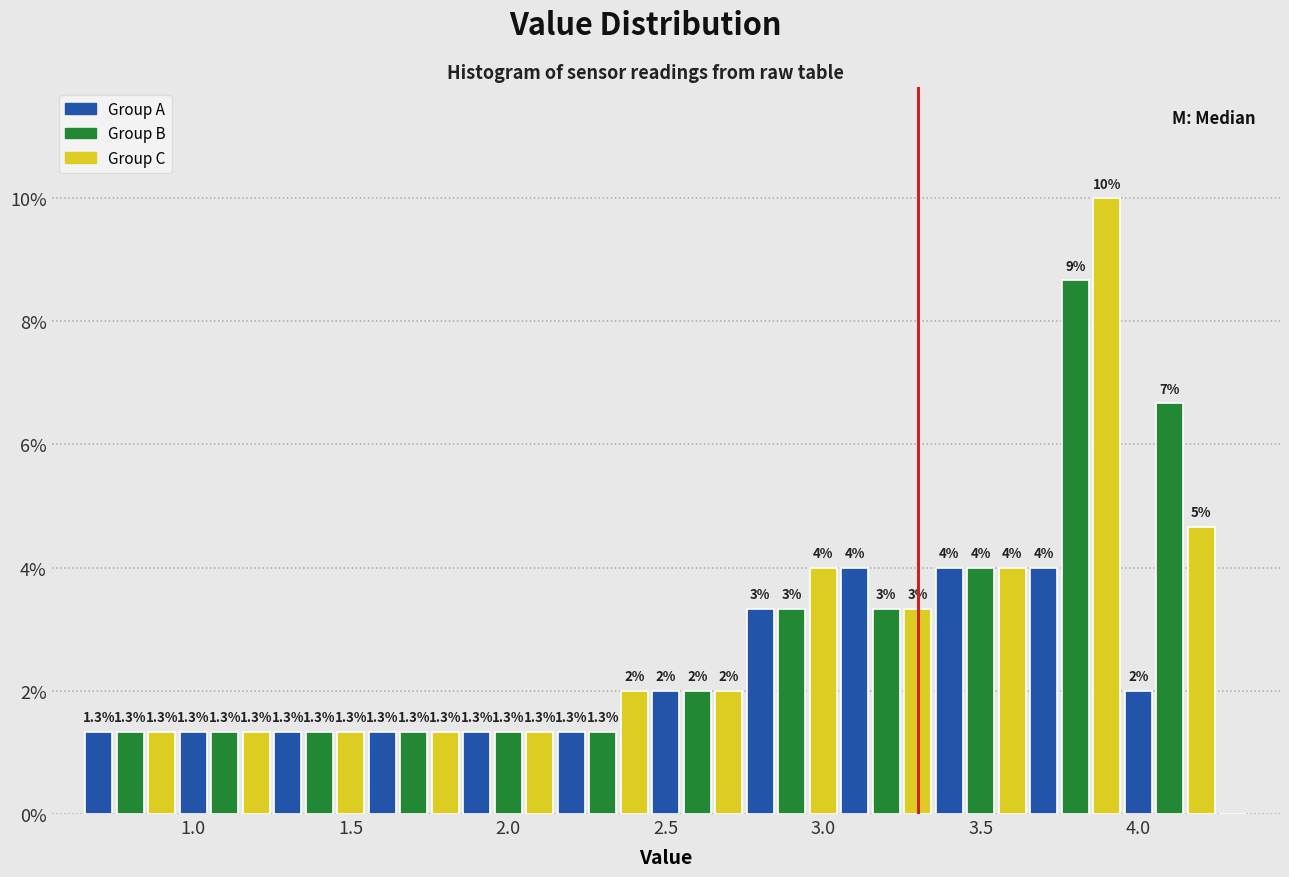

Around what value on the x-axis is the tallest bar? Give the approximate position of its centre, as read against the axis.

3.90